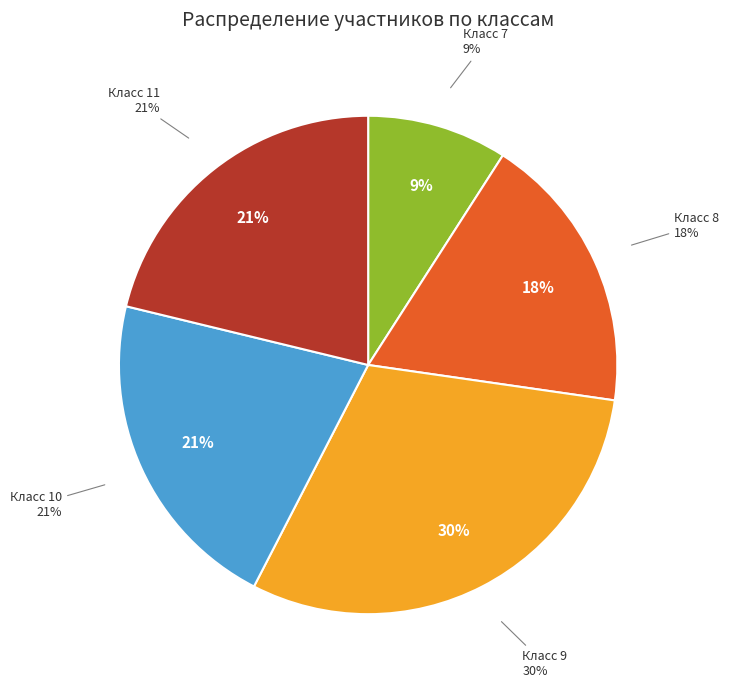

True or false: 10 accounts for 11% of the total.

False